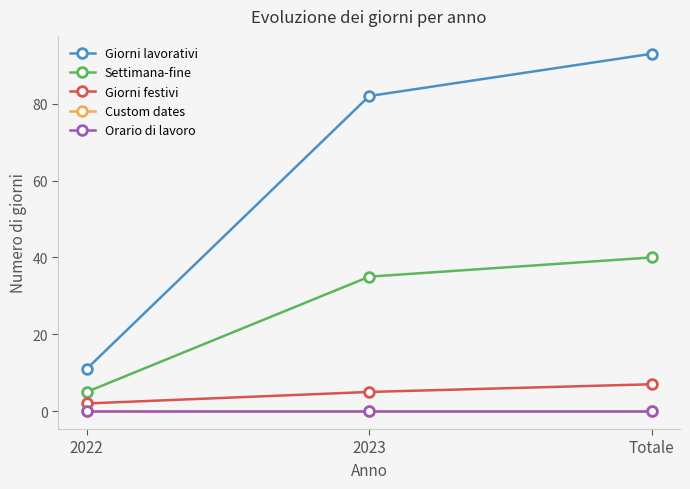

Does the chart have visible grid lines?

No